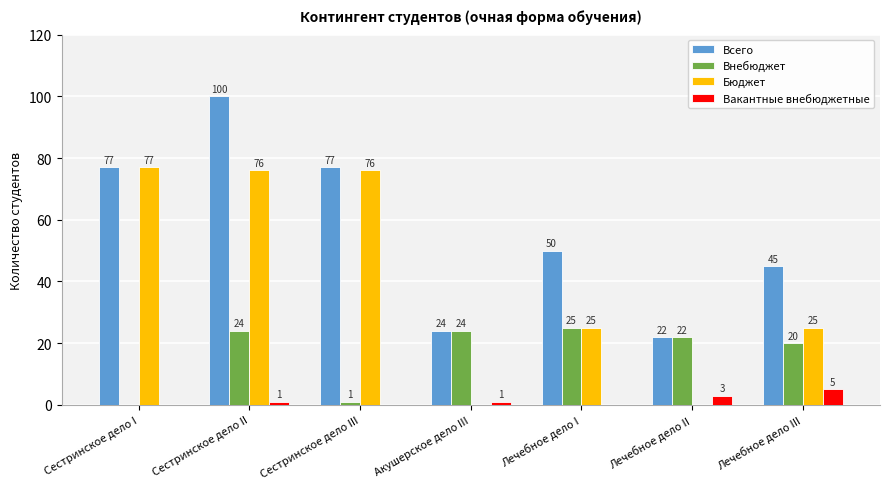

At which category is the sum across all series the highest?

Сестринское дело II